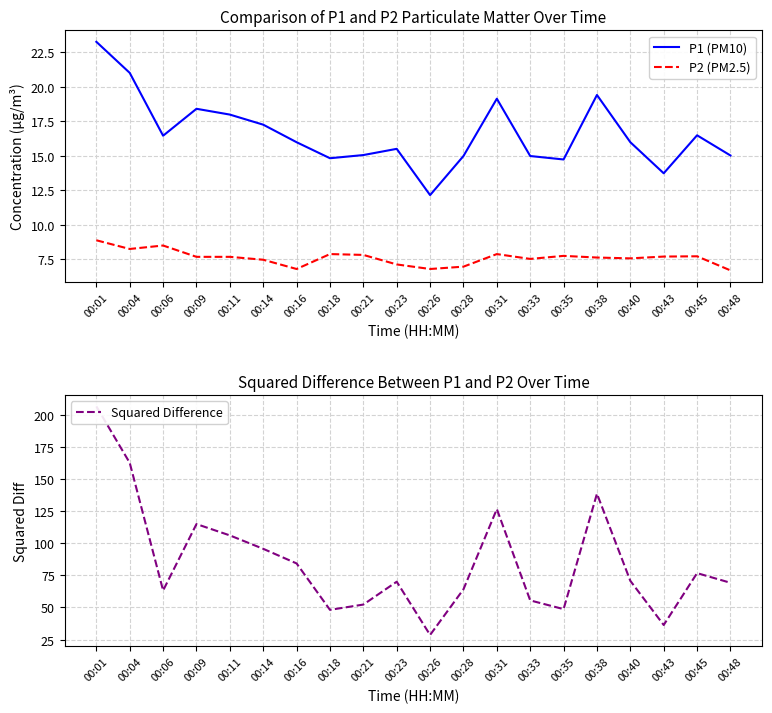

True or false: P2 (PM2.5) and P1 (PM10) cross at least once.

False